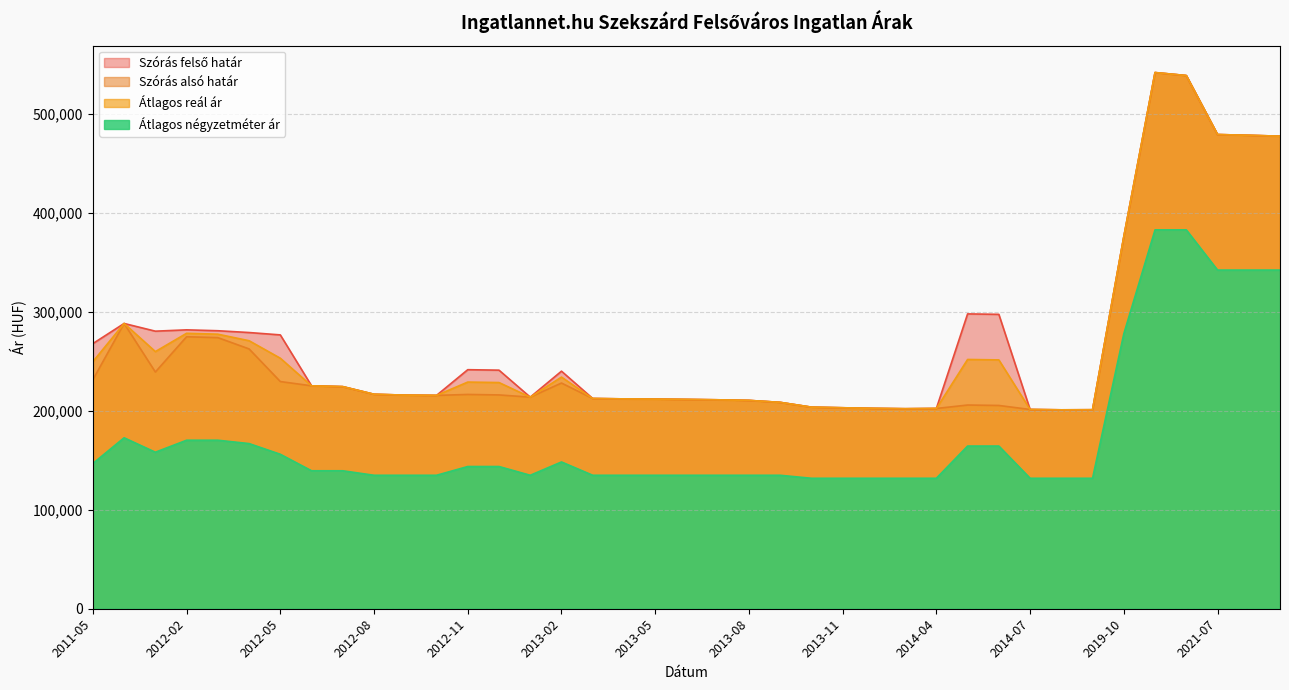

What is the total value across all series at 2013-07?

768148